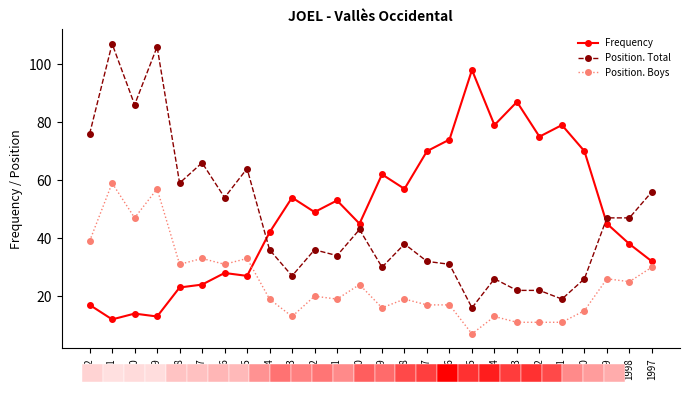

Does the chart contain any negative values?

No